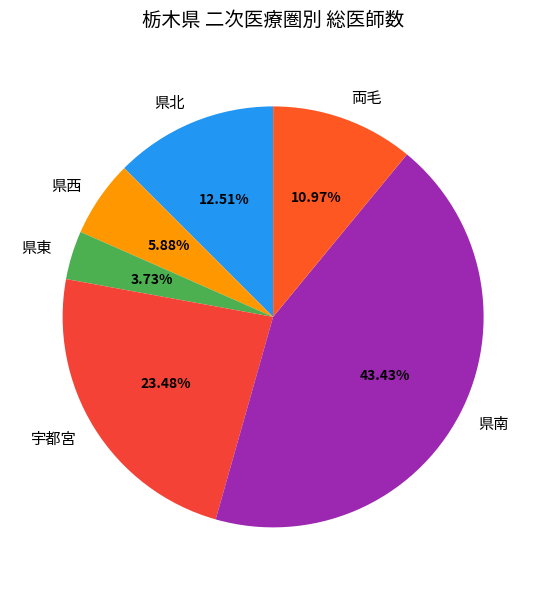

What percentage is the 宇都宮 slice, to the nearest percent?

23%